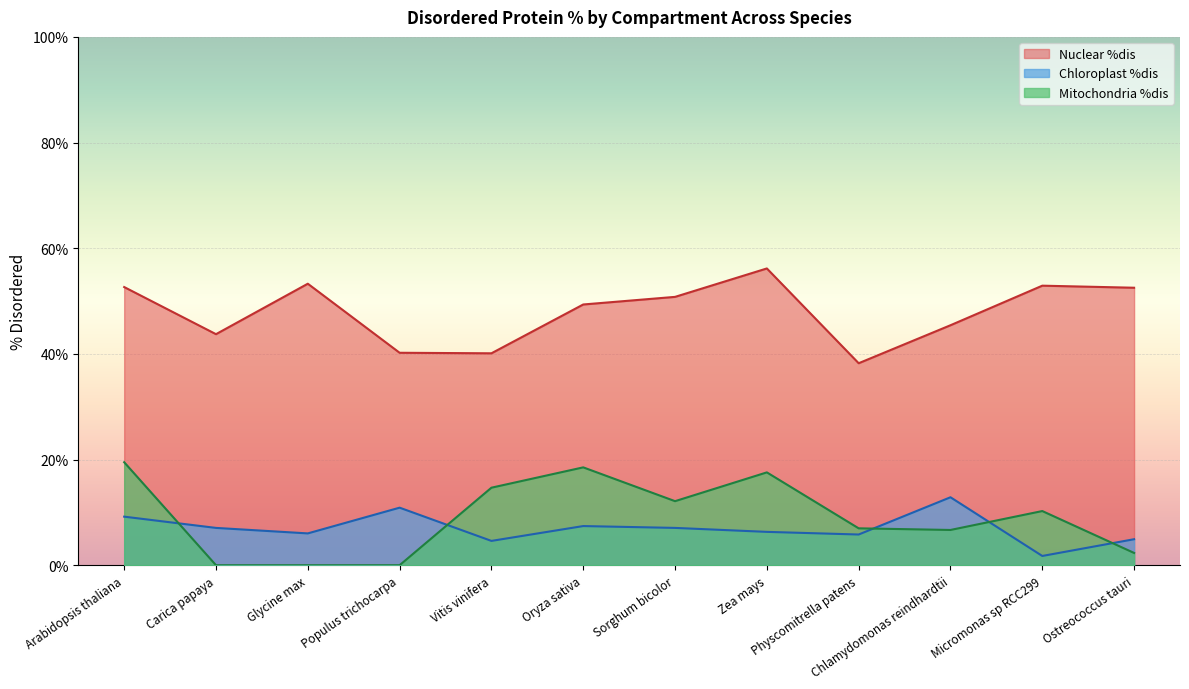

What is the spread (max minus min) of values at Glycine max?

53.3